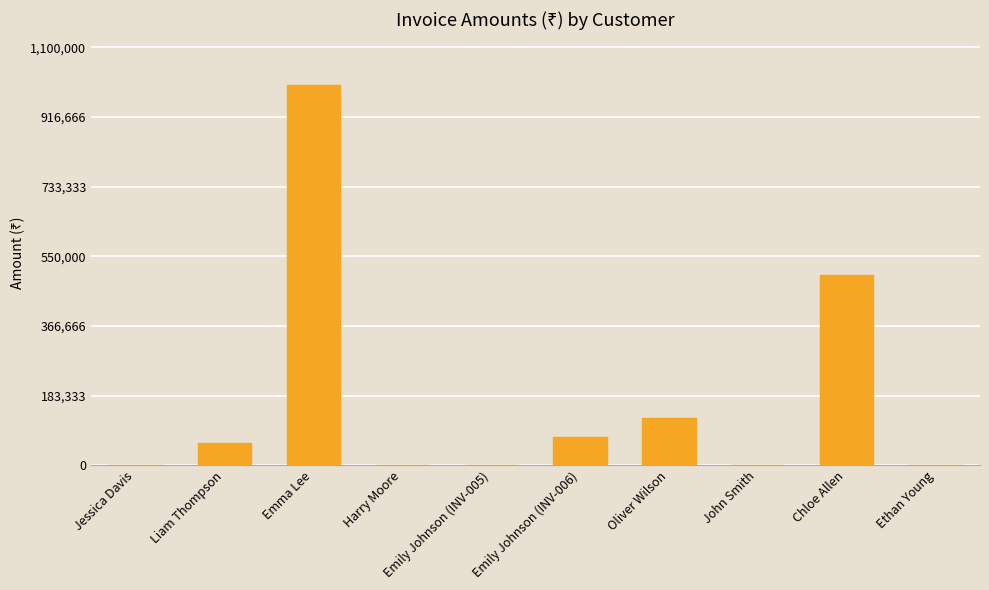

Read the value at Liam Thompson.

58999.0